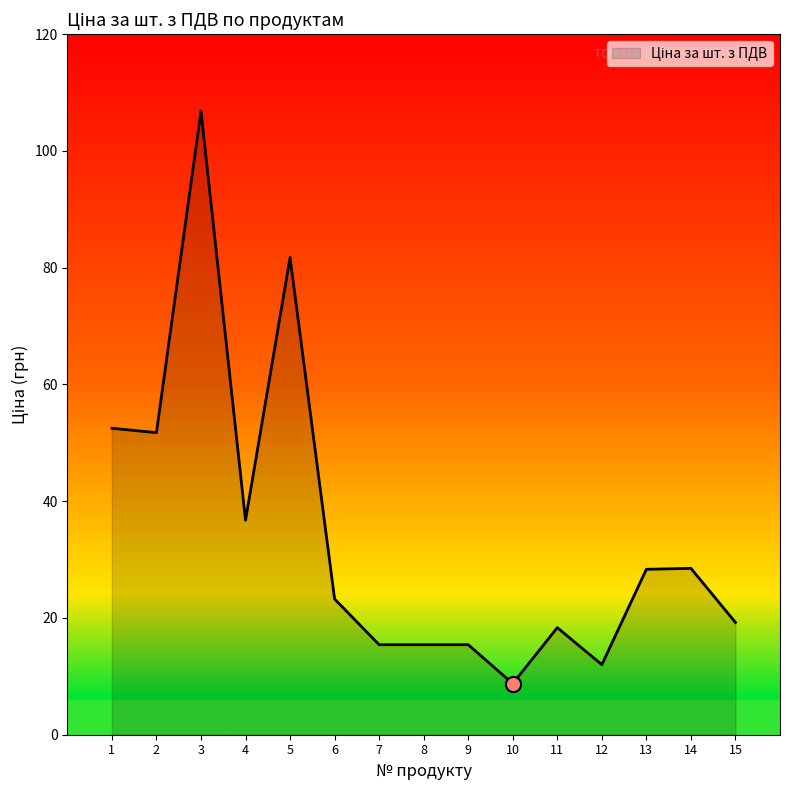

Which has a higher value, 14 or 8?

14